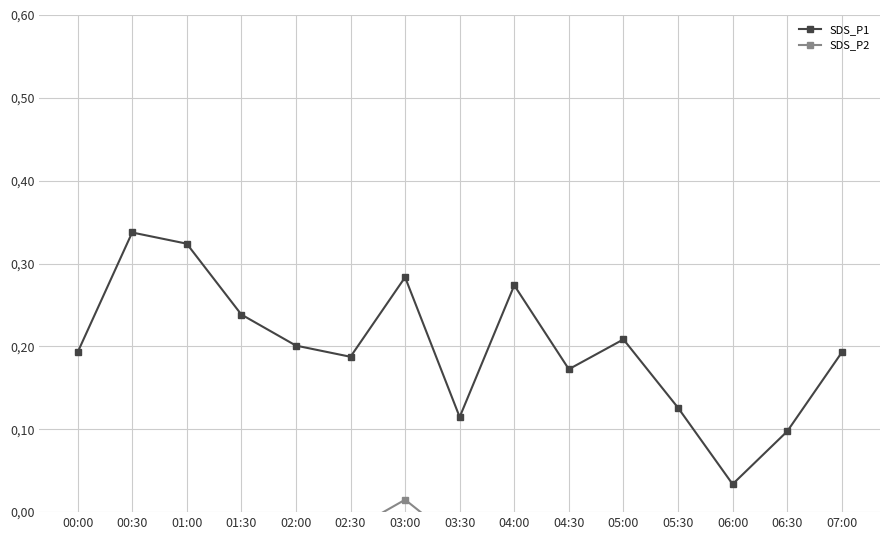

What is the sum of all SDS_P1 values?

3.0